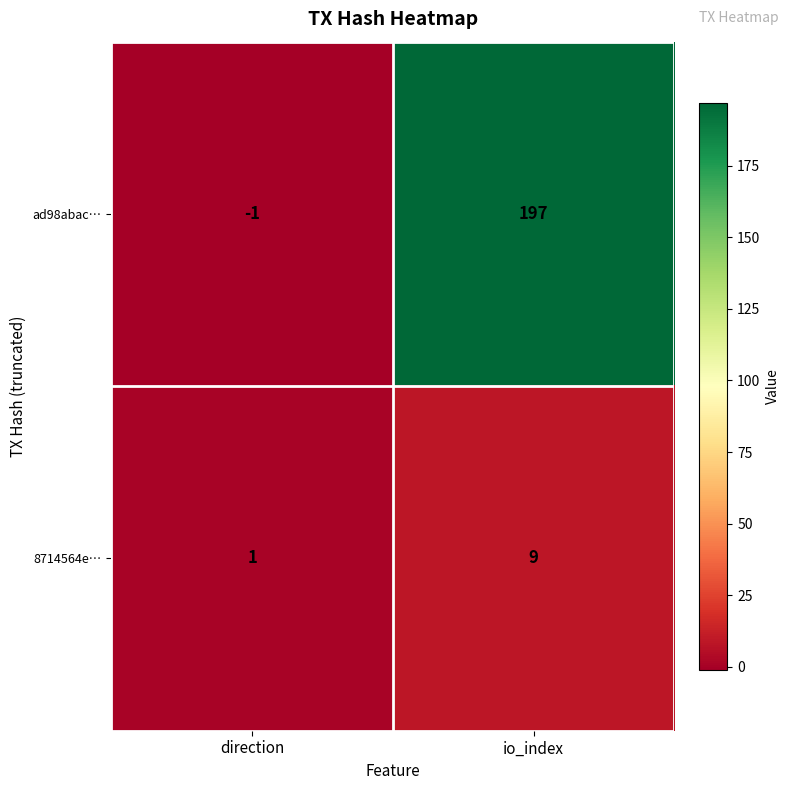

The value of 8714564e… at direction is 1. True or false?

True